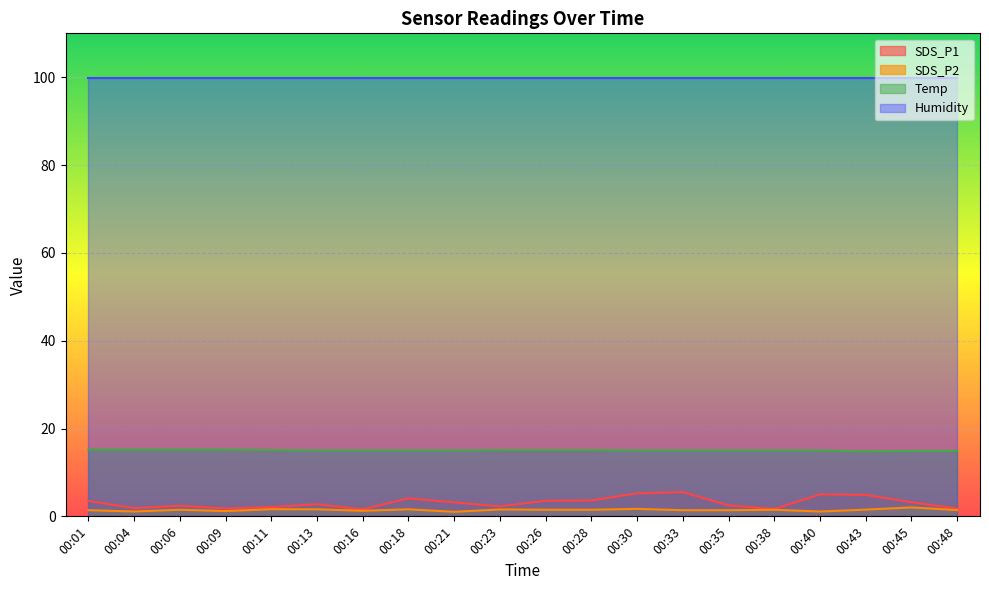

Which series has the largest range (max minus min)?

SDS_P1